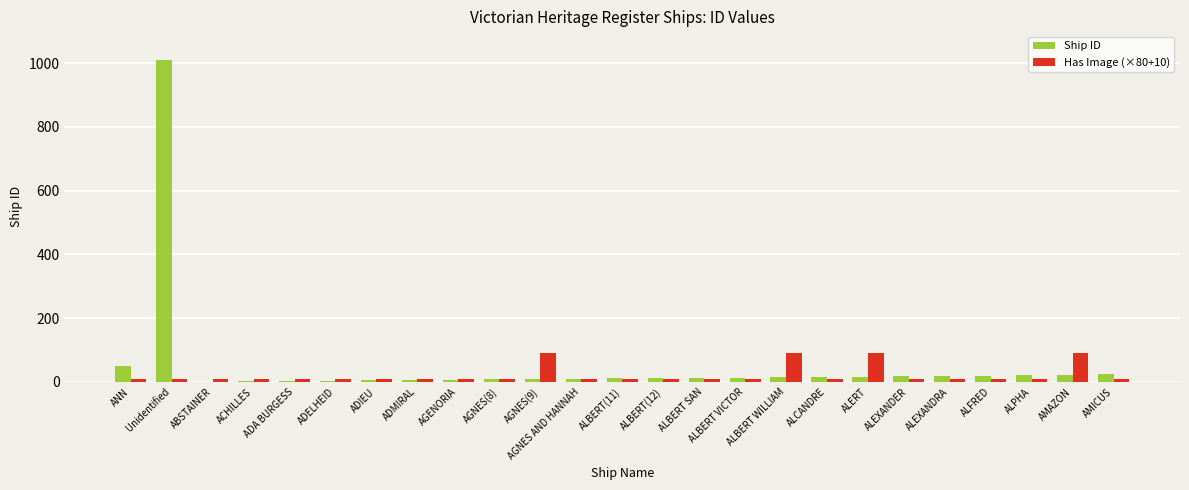

Which category has the highest value across all series?

Unidentified